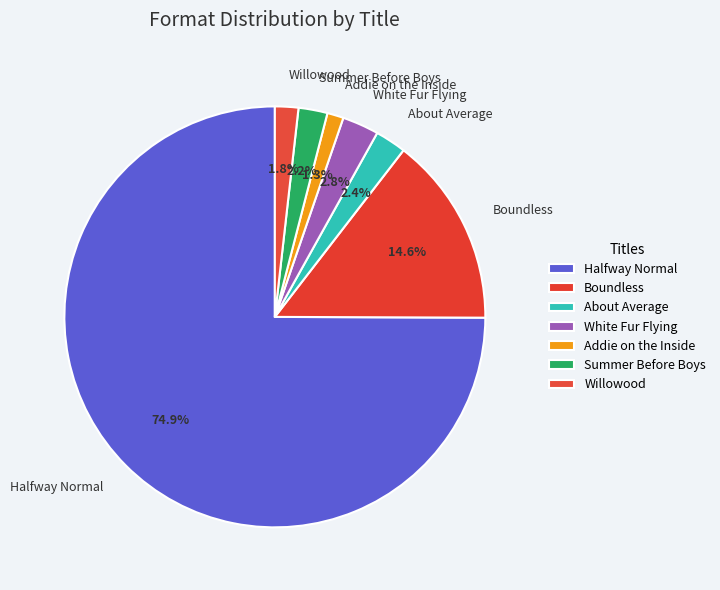

To the nearest percent, what is the combined percentage of Summer Before Boys and Halfway Normal?

77%